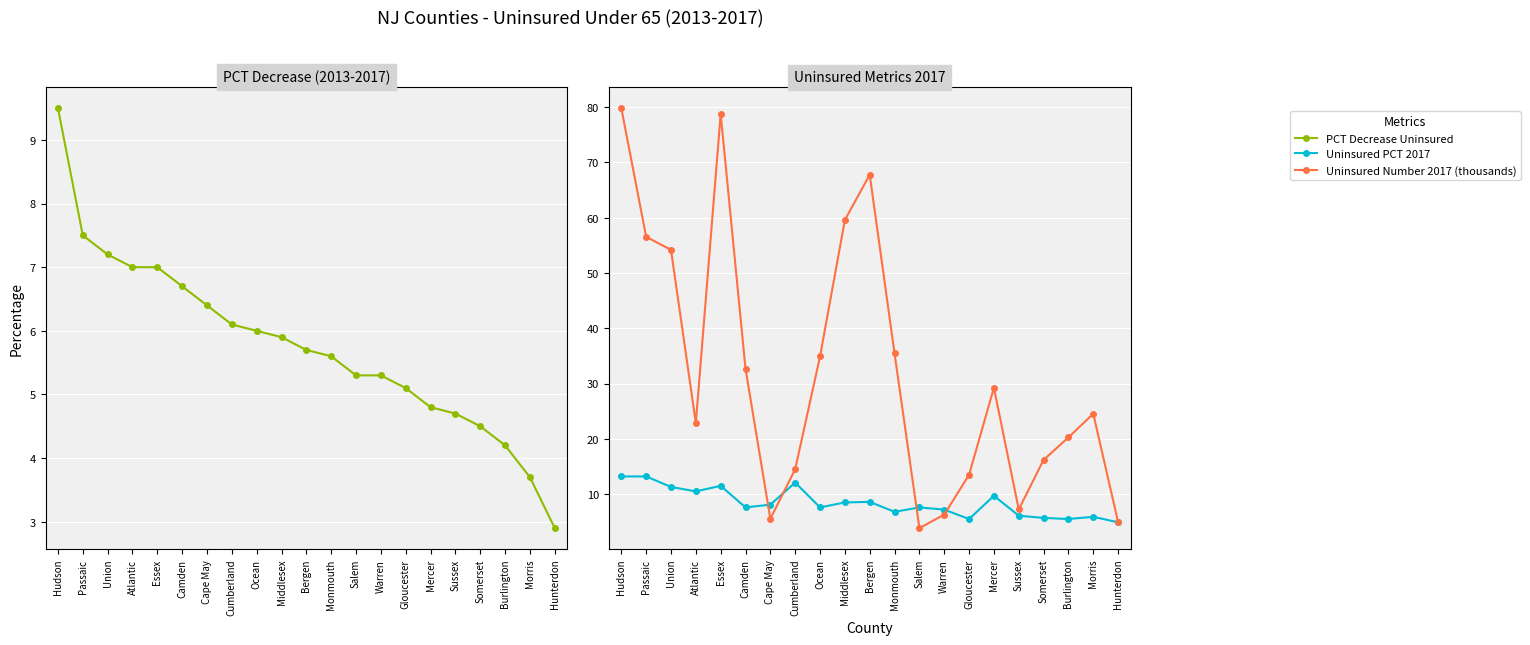

Which series has the widest spread of values?

Uninsured Number 2017 (thousands)